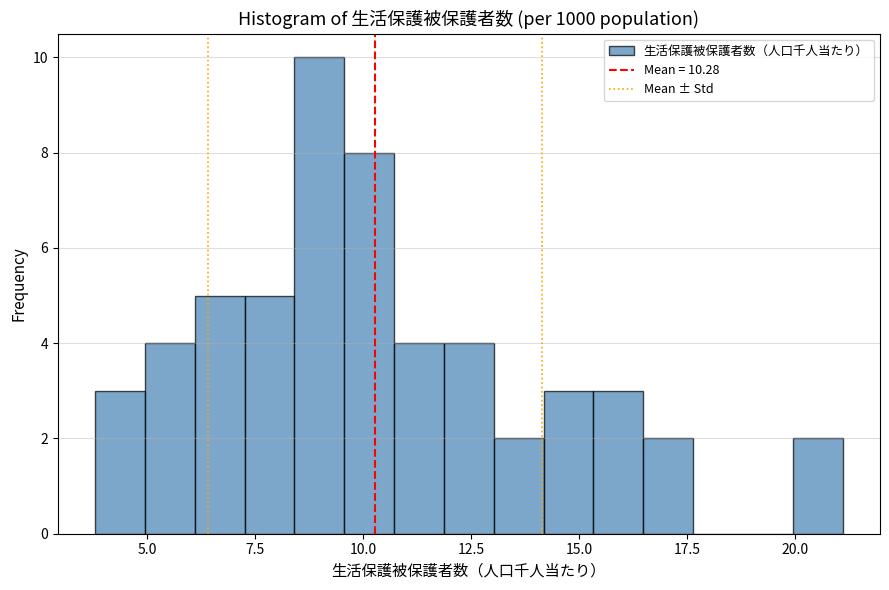

Around what value on the x-axis is the tallest bar? Give the approximate position of its centre, as read against the axis.

9.0